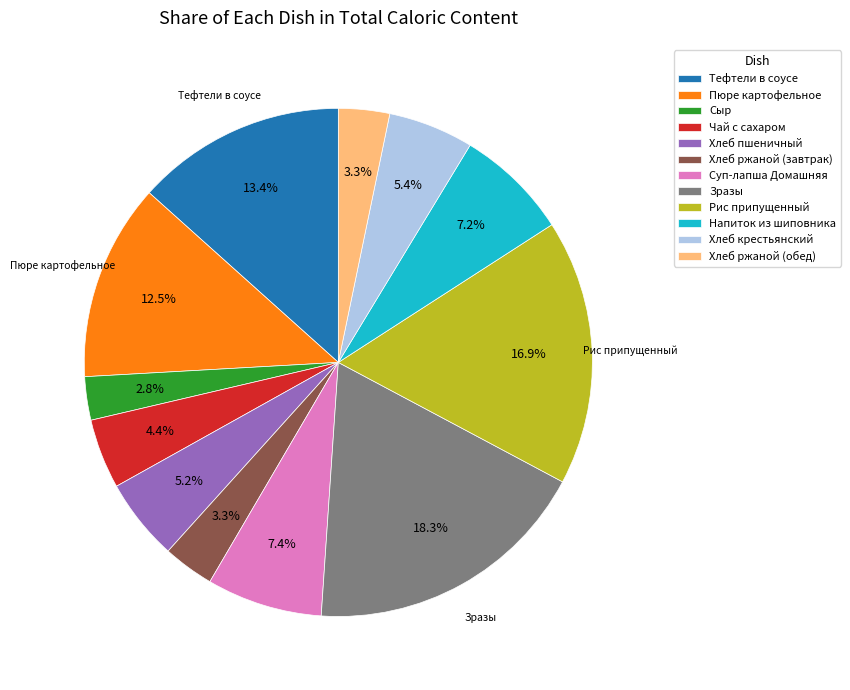

Is it true that Зразы is 18% of the pie?

True